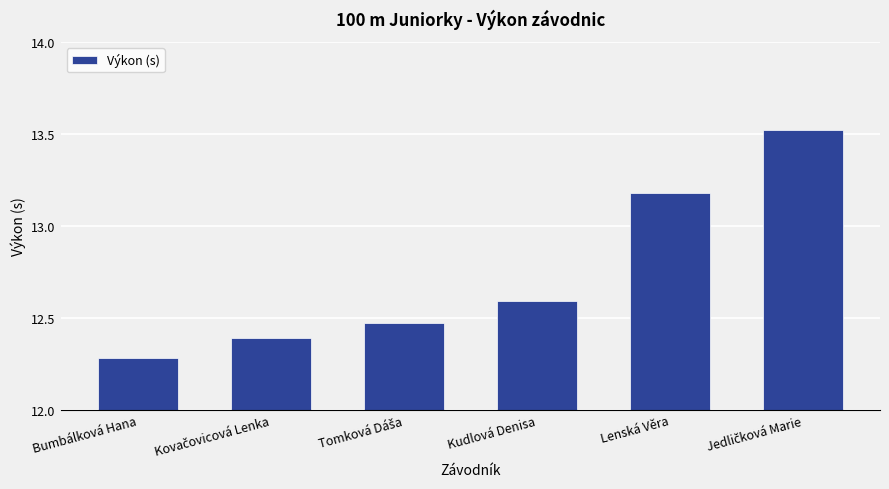

Which has a higher value, Kudlová Denisa or Bumbálková Hana?

Kudlová Denisa